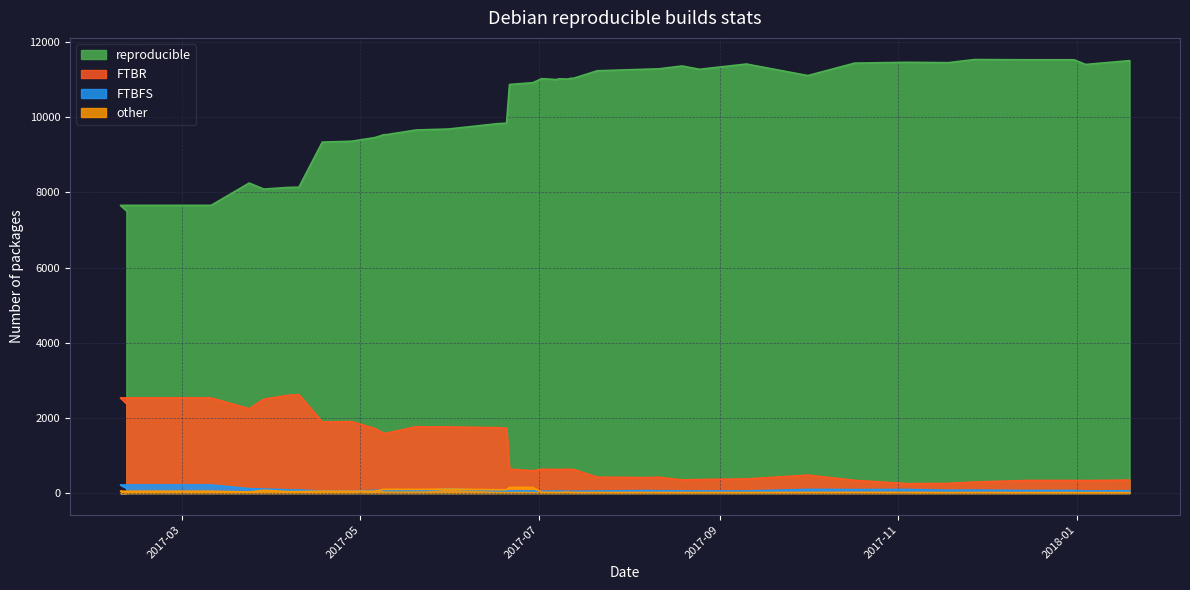

What are all the series names shown in the legend?

reproducible, FTBR, FTBFS, other